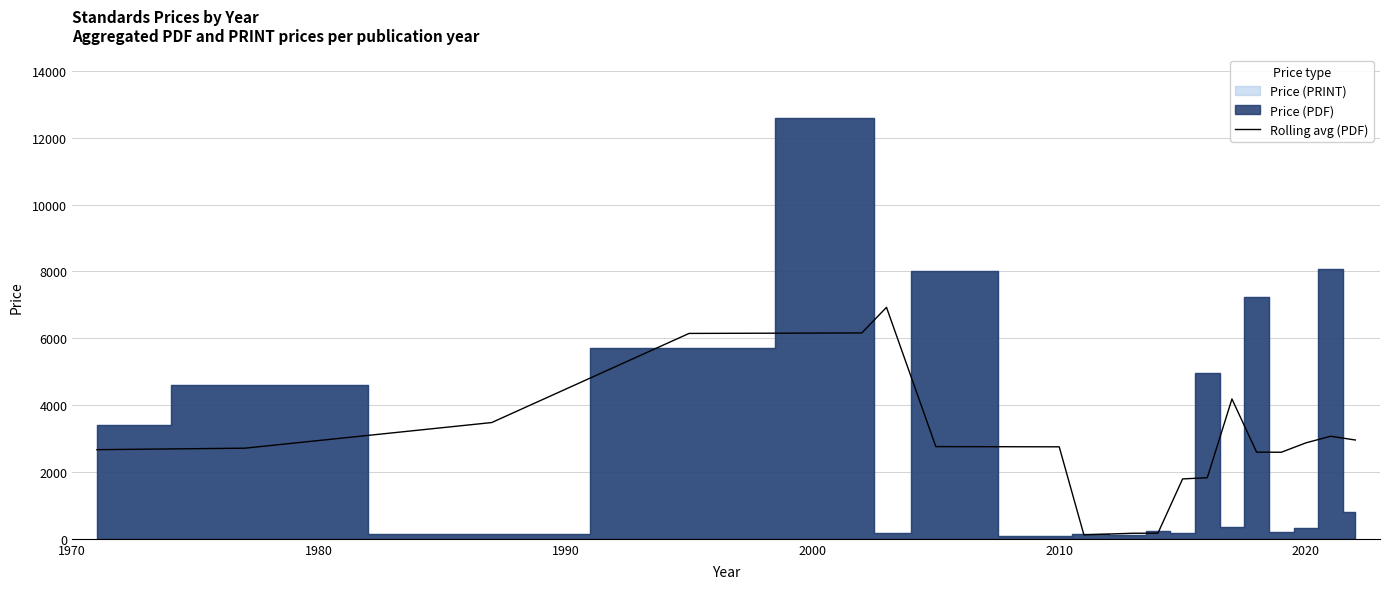

What is the label of the 3rd point from the left?

1990